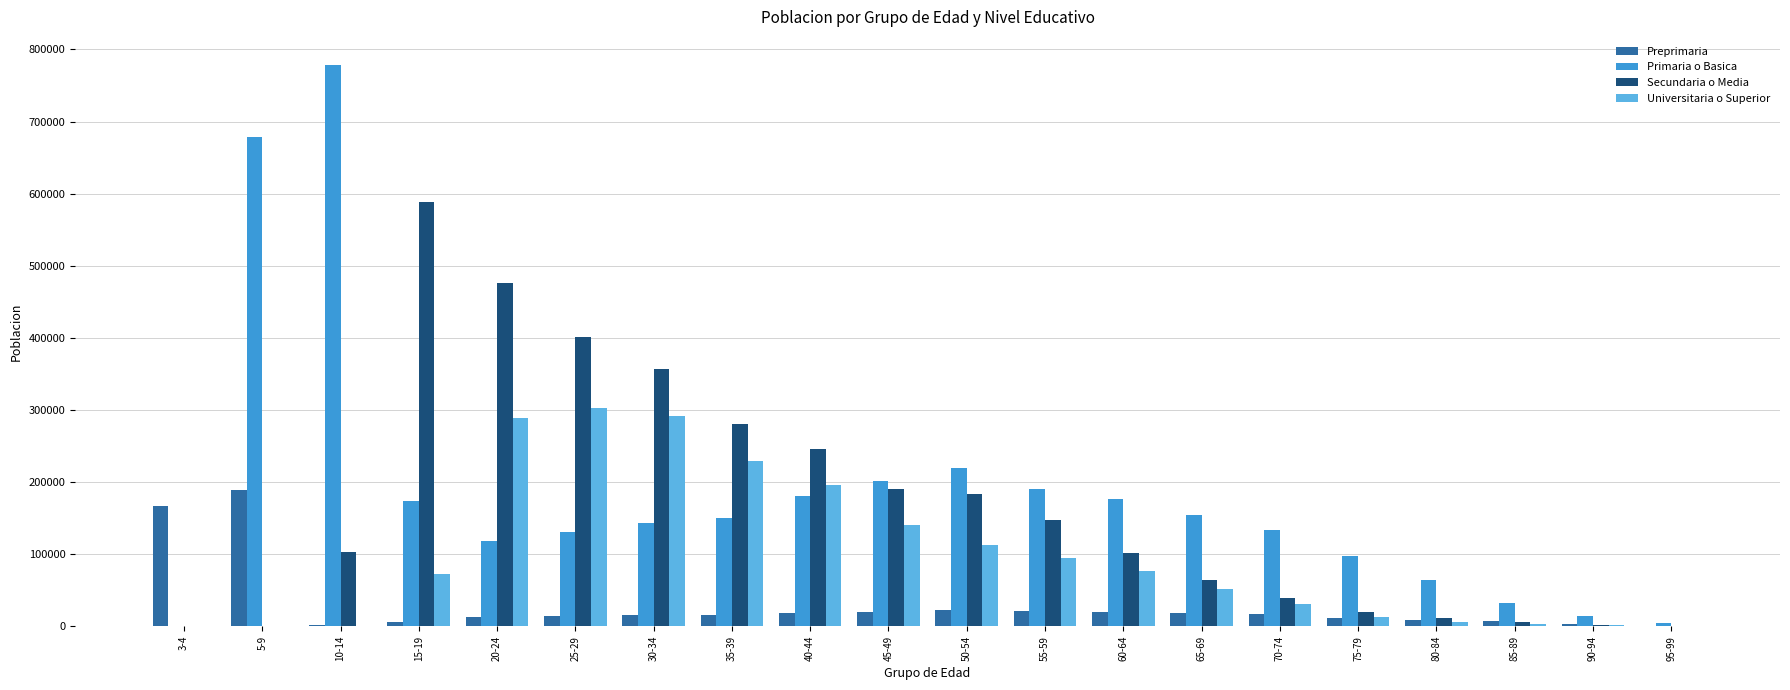

The value of Preprimaria at 3-4 is 277067. True or false?

False